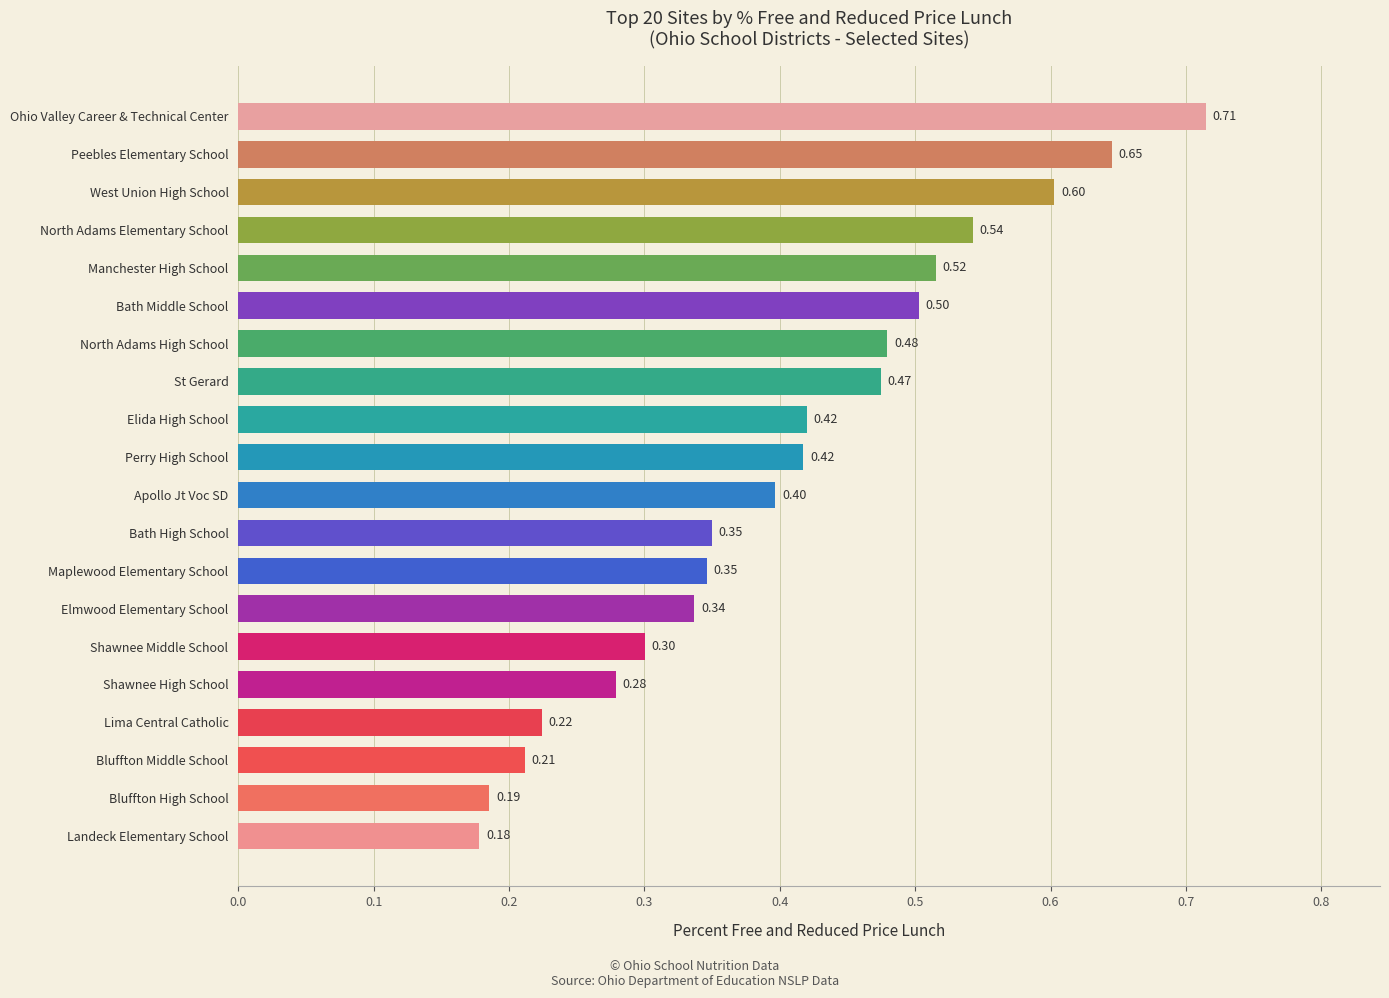

What is the difference between the maximum and minimum values?

0.5